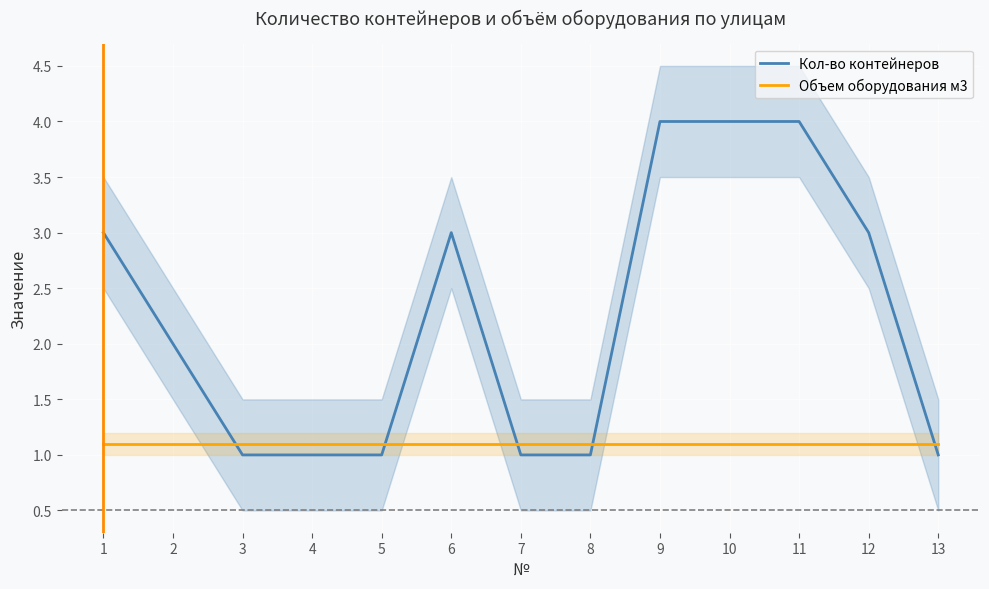

Reading left to right, what are all the values shown in this chart?

Кол-во контейнеров: 1=3.0	2=2.0	3=1.0	4=1.0	5=1.0	6=3.0	7=1.0	8=1.0	9=4.0	10=4.0	11=4.0	12=3.0	13=1.0
Объем оборудования м3: 1=1.1	2=1.1	3=1.1	4=1.1	5=1.1	6=1.1	7=1.1	8=1.1	9=1.1	10=1.1	11=1.1	12=1.1	13=1.1